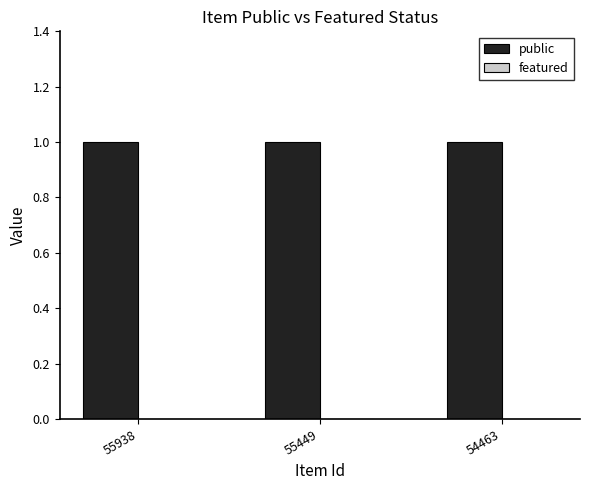

How many bars are there in each group?

2